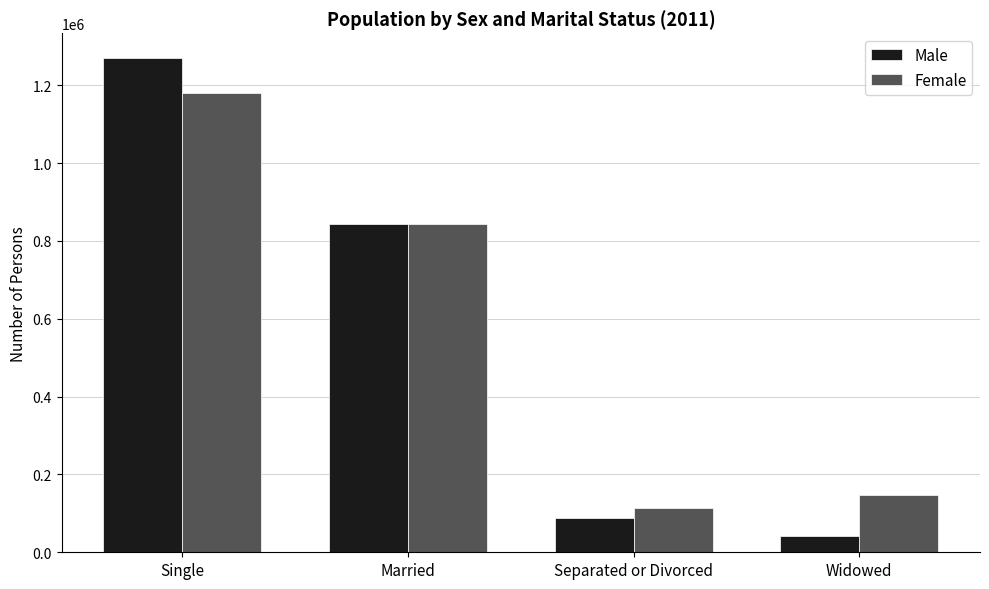

The Female series shows 1179969 at Single. True or false?

True